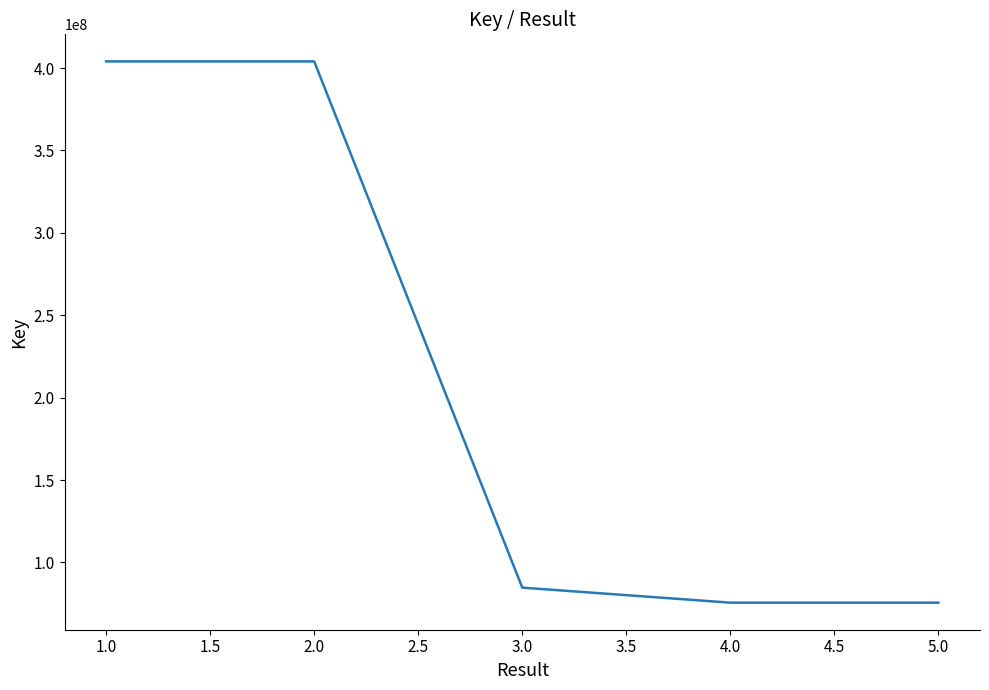

The value at 2.0 is 404038544. True or false?

True